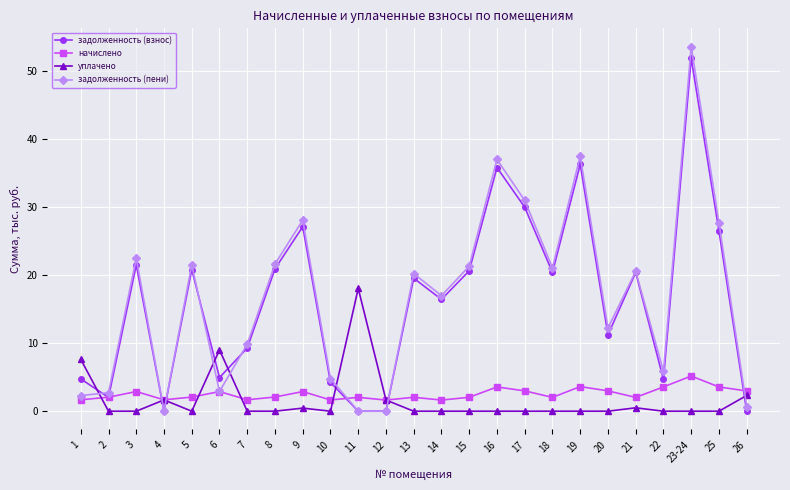

What is the label of the 21st point from the right?

5